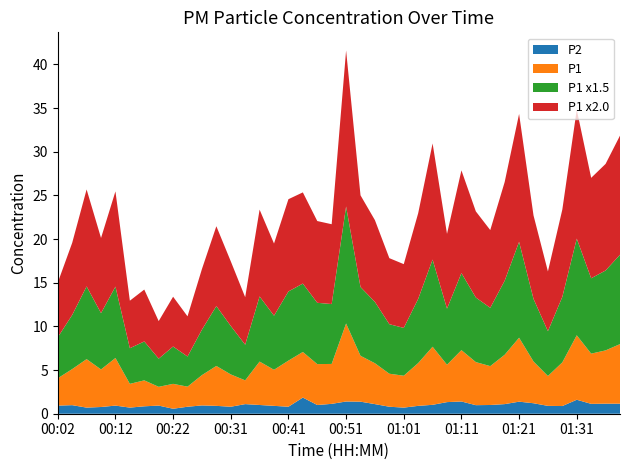

At which category is the sum across all series the highest?

00:51